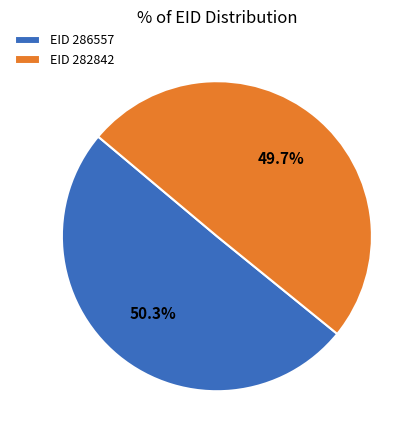

Does EID 286557 account for over 50% of the chart?

Yes